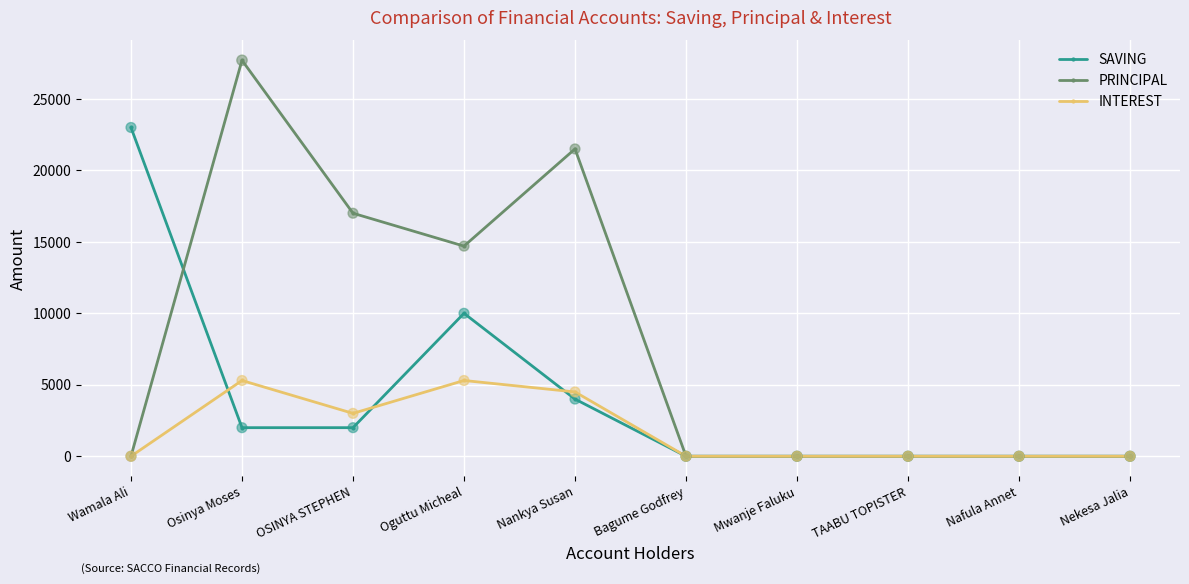

At which category is the sum across all series the highest?

Osinya Moses